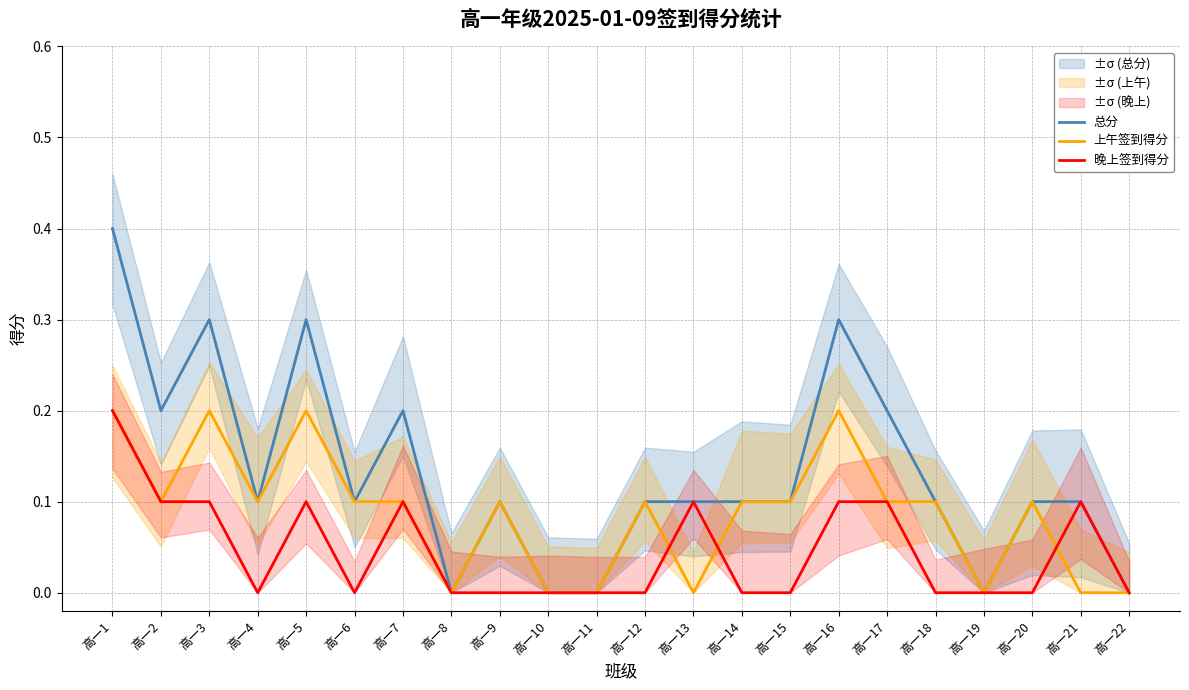

Is it true that 晚上签到得分 equals 0.1 at 高一21?

True